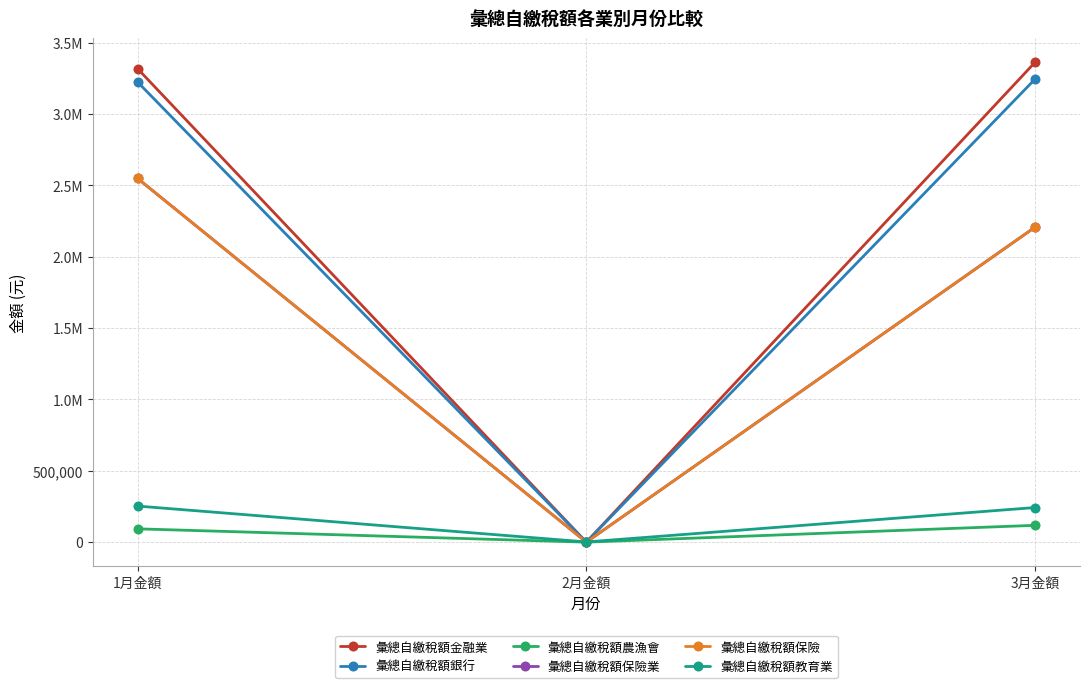

Is it true that 彙總自繳稅額金融業 equals 5926925 at 3月金額?

False